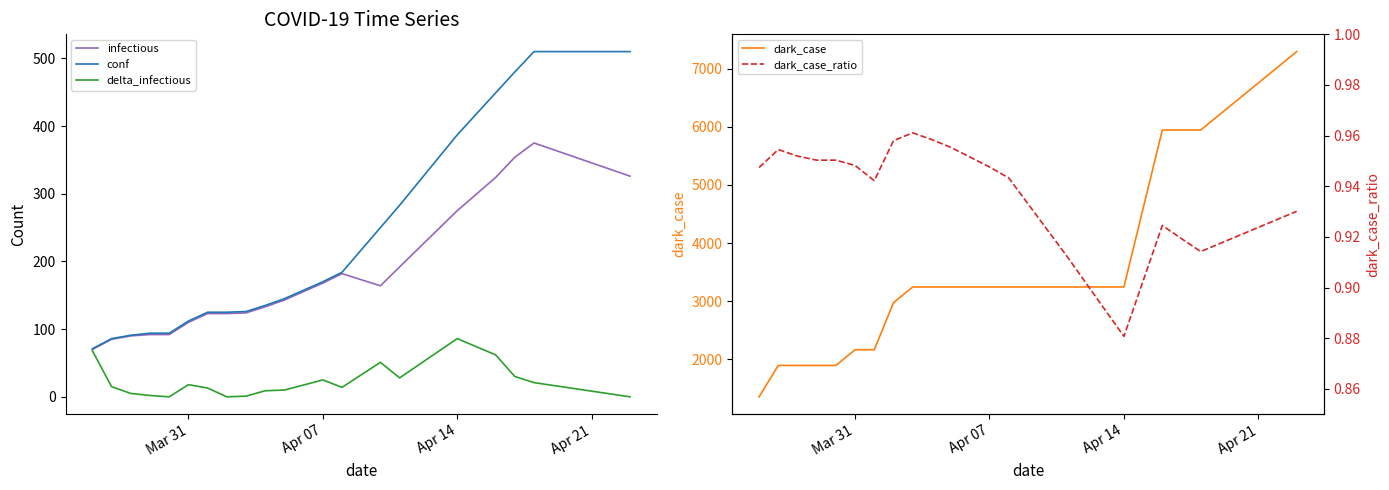

What is the maximum value for infectious?

375